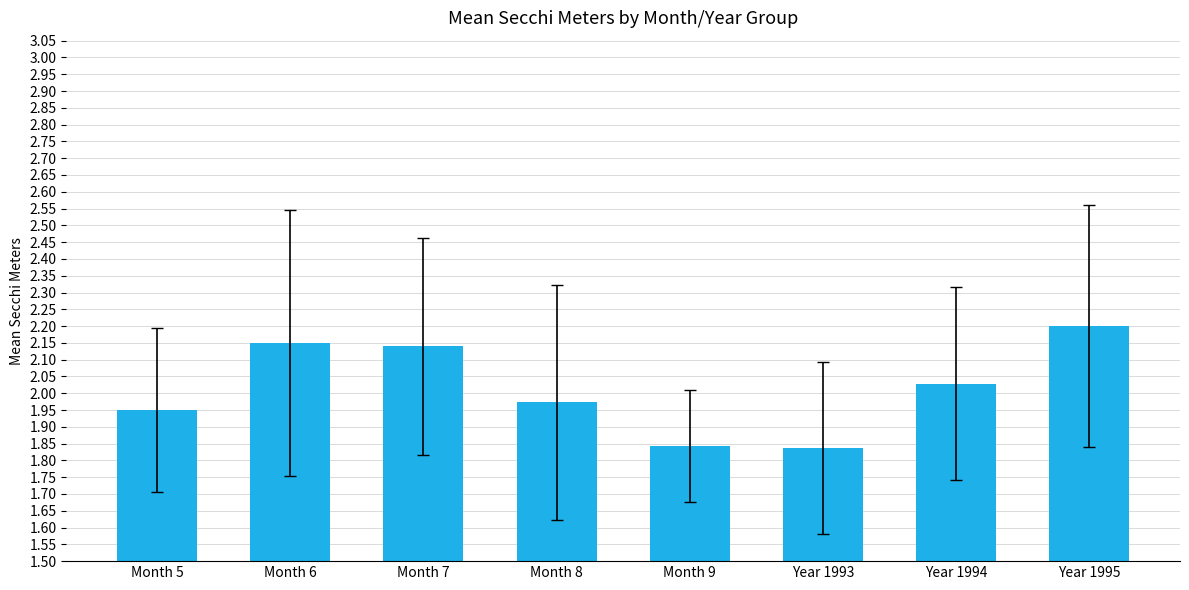

What is the label of the 3rd bar from the left?

Month 7